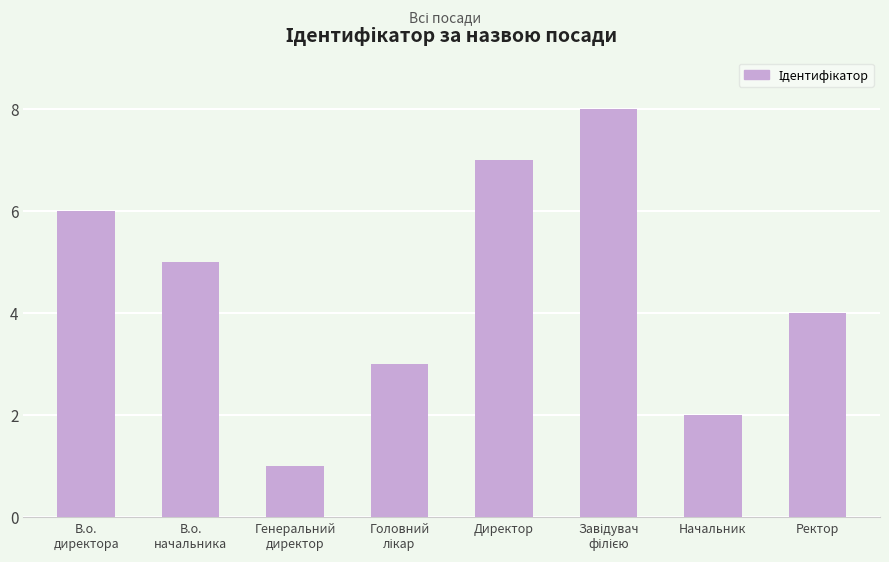

What is the value of the 4th bar from the left?

3